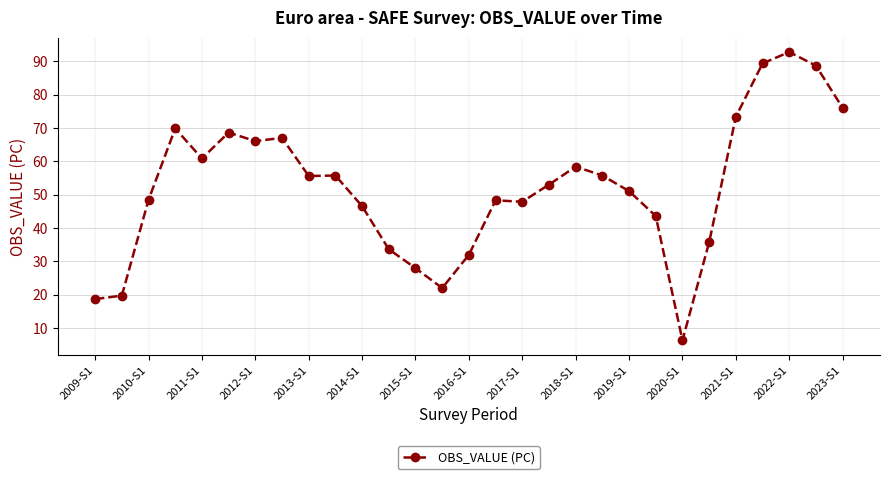

How many lines are shown in the chart?

1